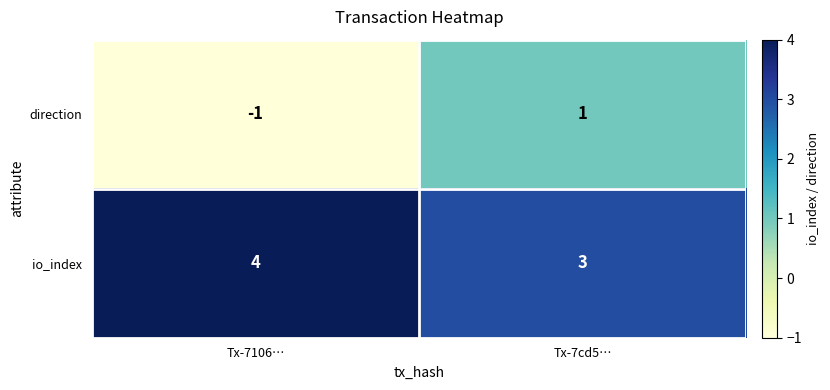

Between Tx-7106… and Tx-7cd5…, which series saw the biggest shift?

direction